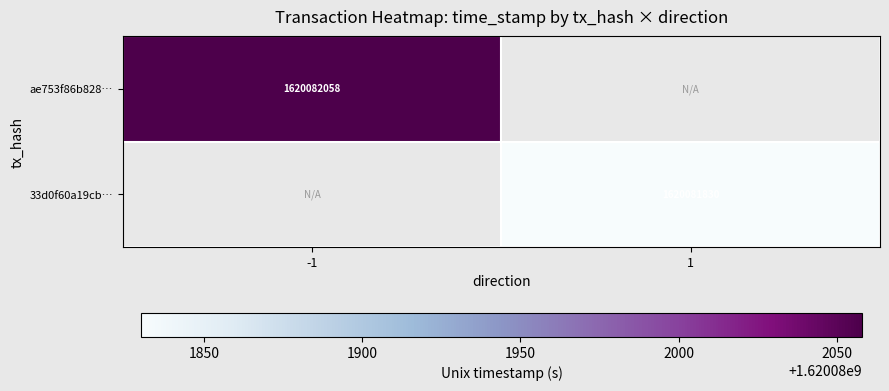

True or false: 33d0f60a19cb… has a value of 1620081830 at 1.

True